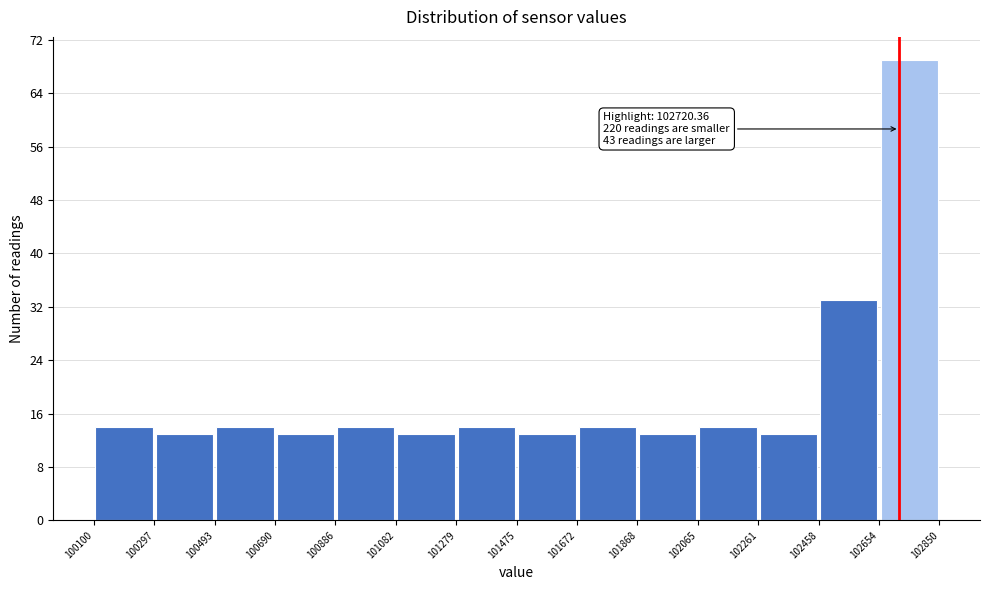

Over which range of the x-axis is the bar tallest?

102654 to 102850